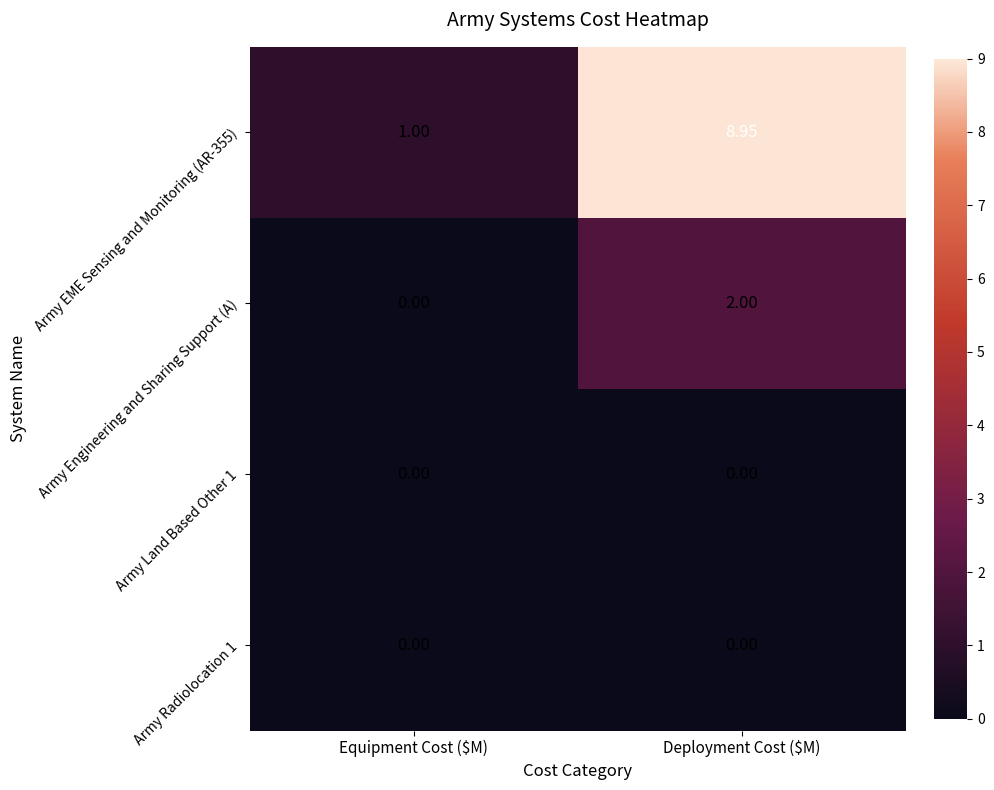

At which category does the chart reach its peak across all series?

Deployment Cost ($M)